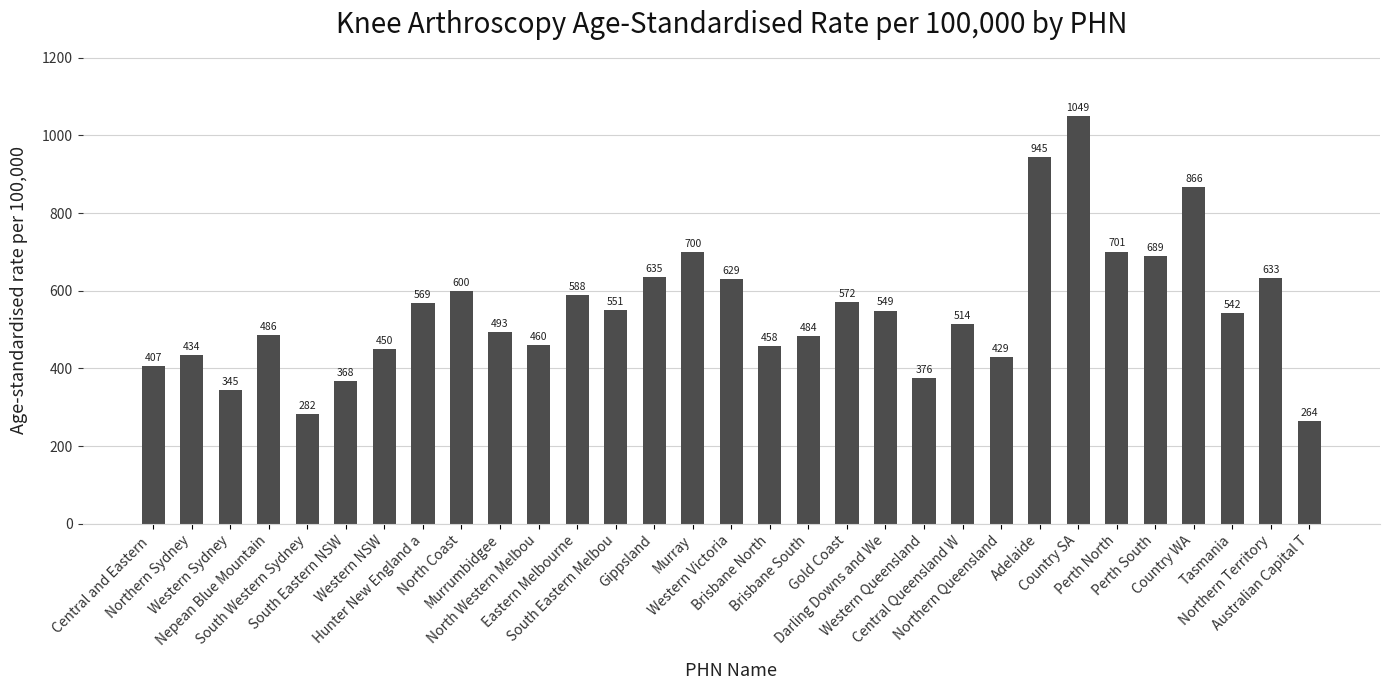

How many data points are less than 542?

15